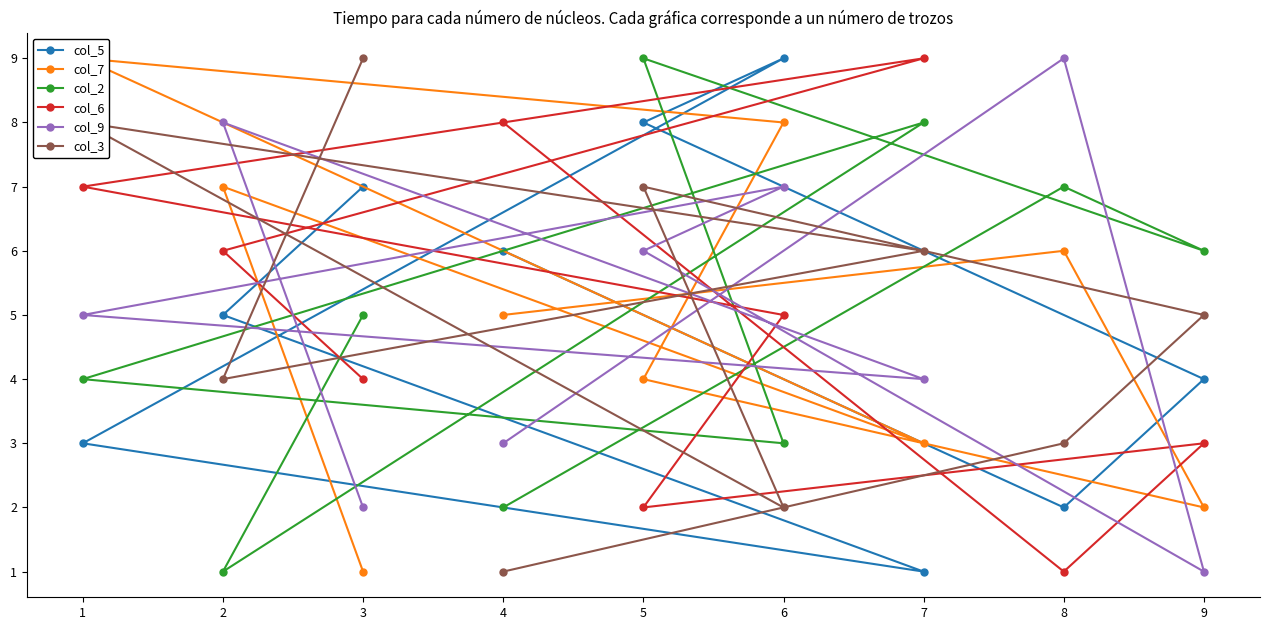

Which category has the lowest value in the col_7 series?

3